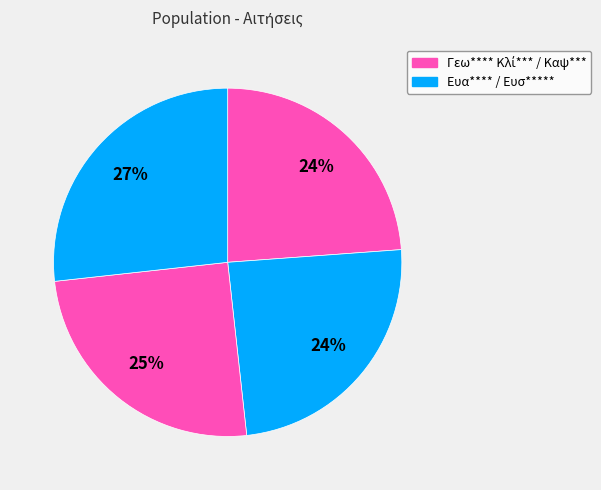

How many slices are in this pie chart?

4